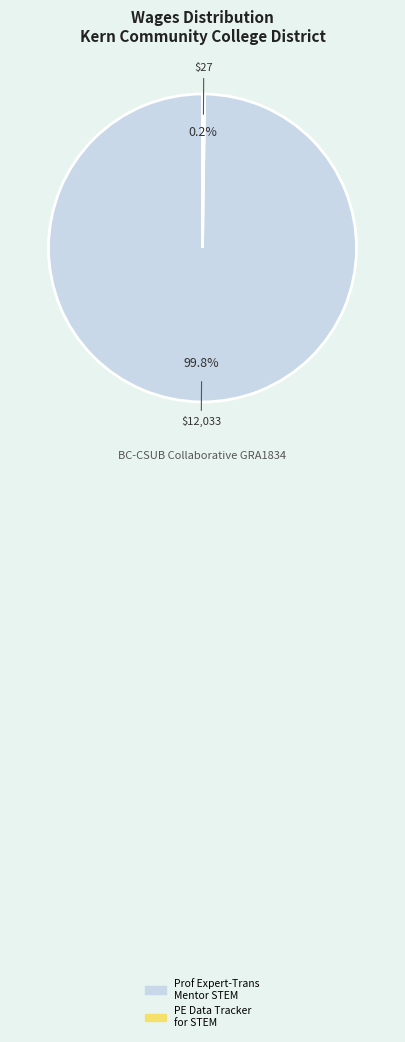

Which category accounts for the majority?

Prof Expert-Trans Mentor STEM